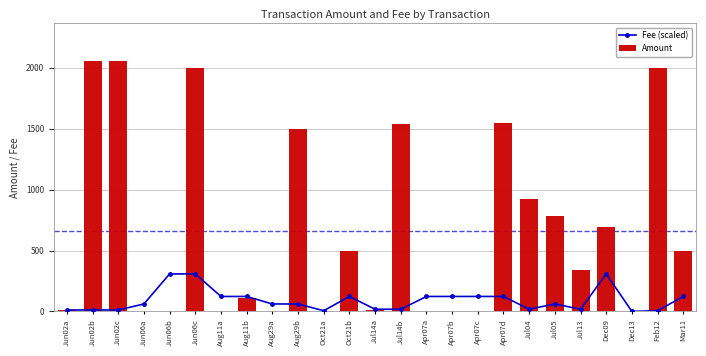

Rank the series at Jul13 from lowest to highest value.

Fee (scaled), Amount